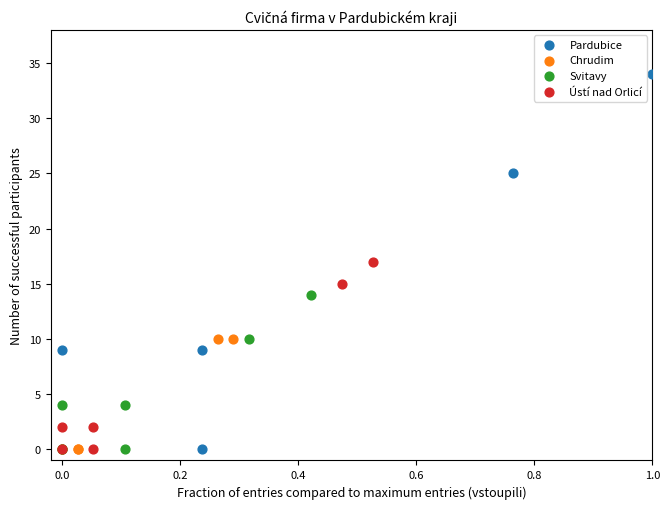

What are all the series names shown in the legend?

Pardubice, Chrudim, Svitavy, Ústí nad Orlicí